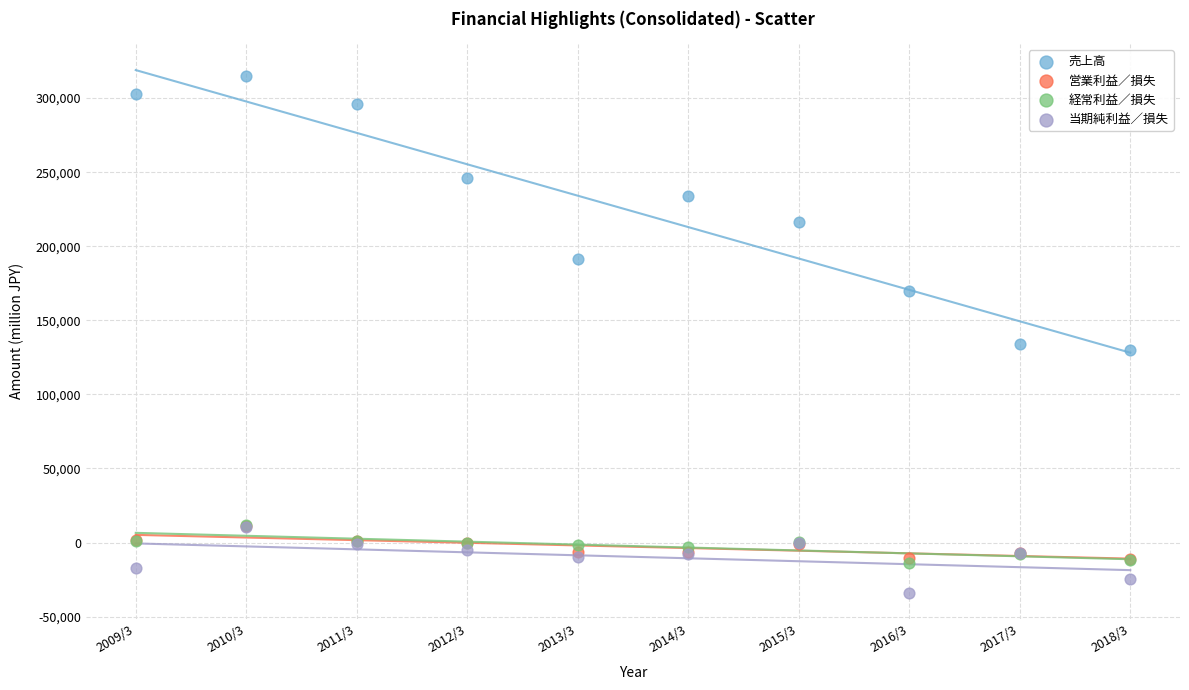

Which series has the largest Y range (max minus min)?

売上高